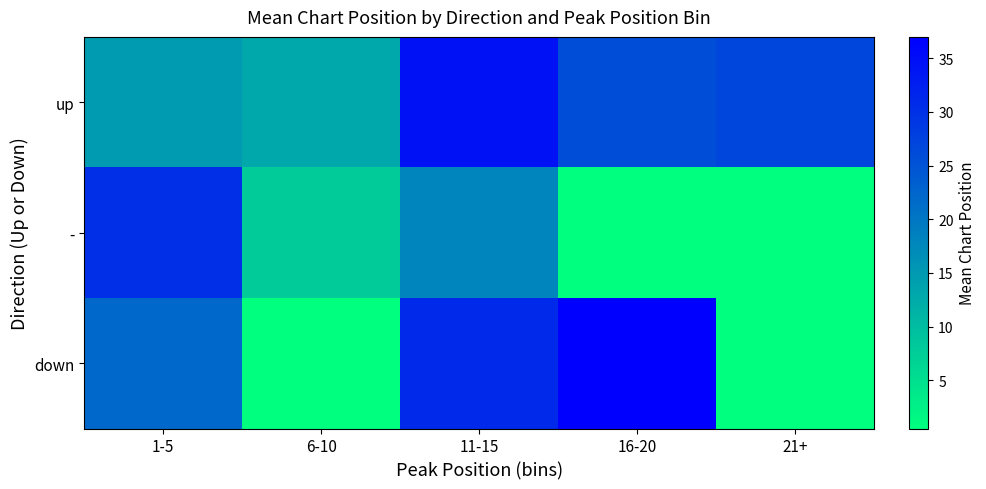

How many series are shown in this chart?

3